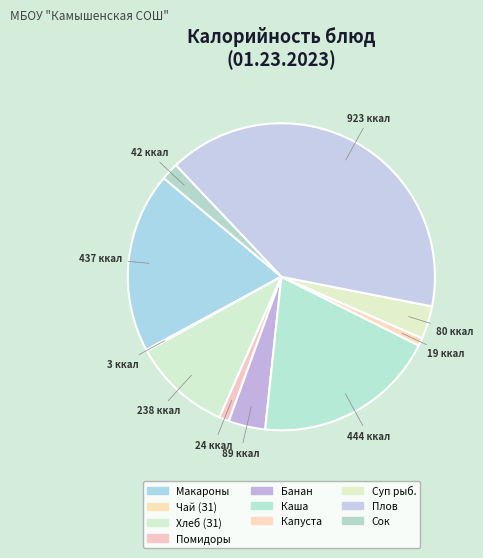

How many segments does this pie chart have?

10